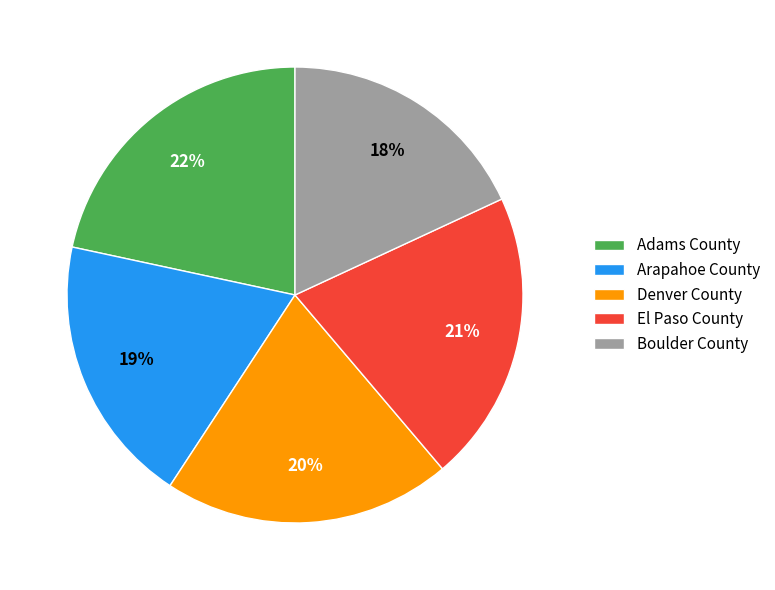

Is it true that Boulder County is 25% of the pie?

False